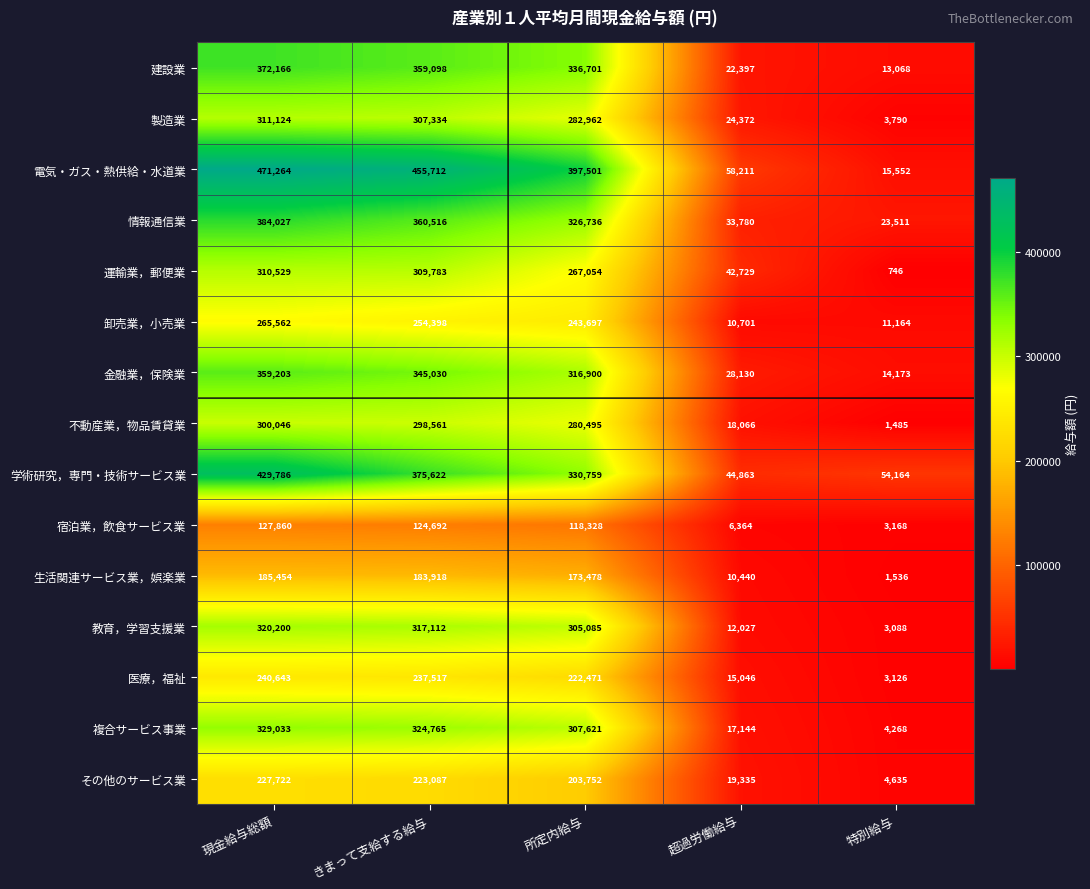

Which series has the largest range (max minus min)?

電気・ガス・熱供給・水道業